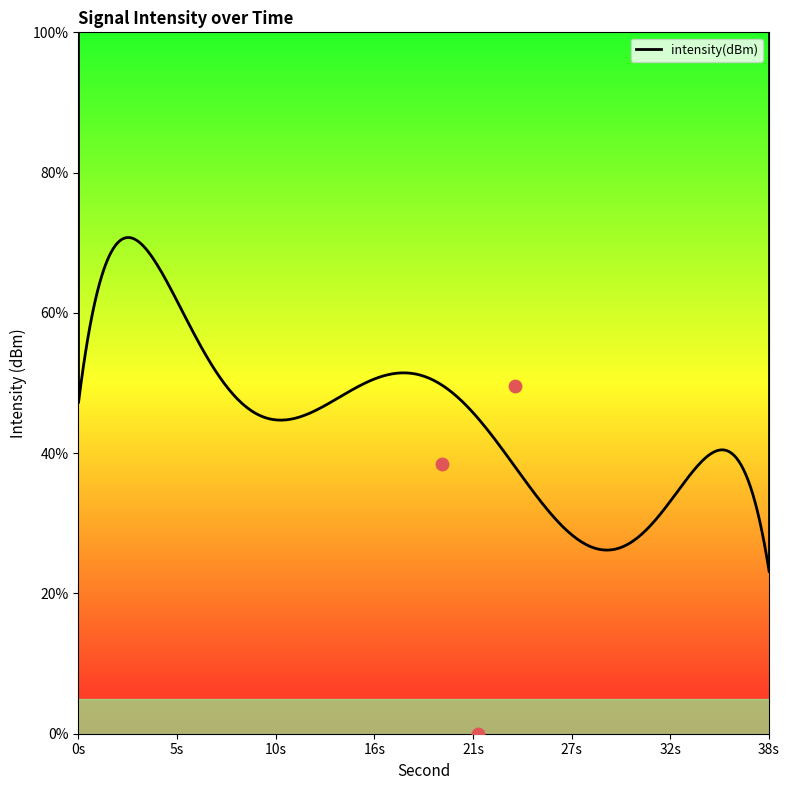

Which has a higher value, 38s or 38s?

38s